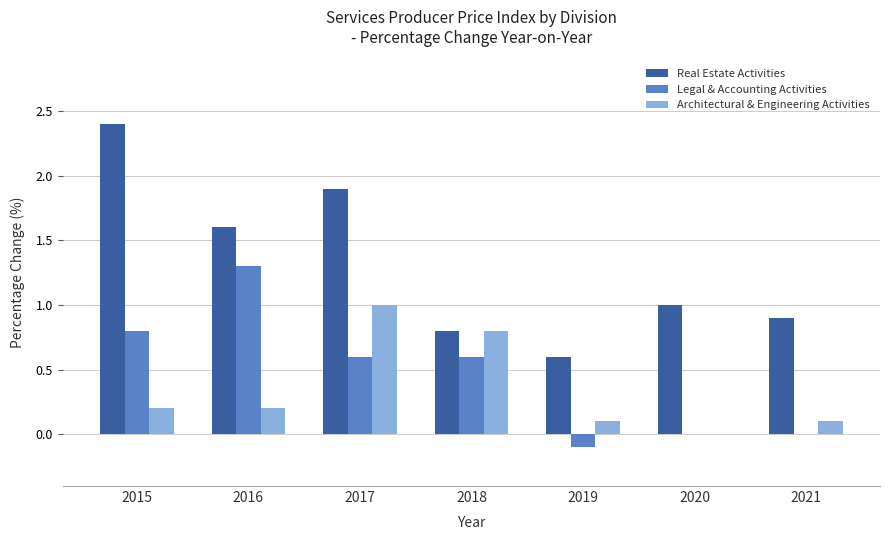

What is the approximate value of Legal & Accounting Activities at 2015?

0.8